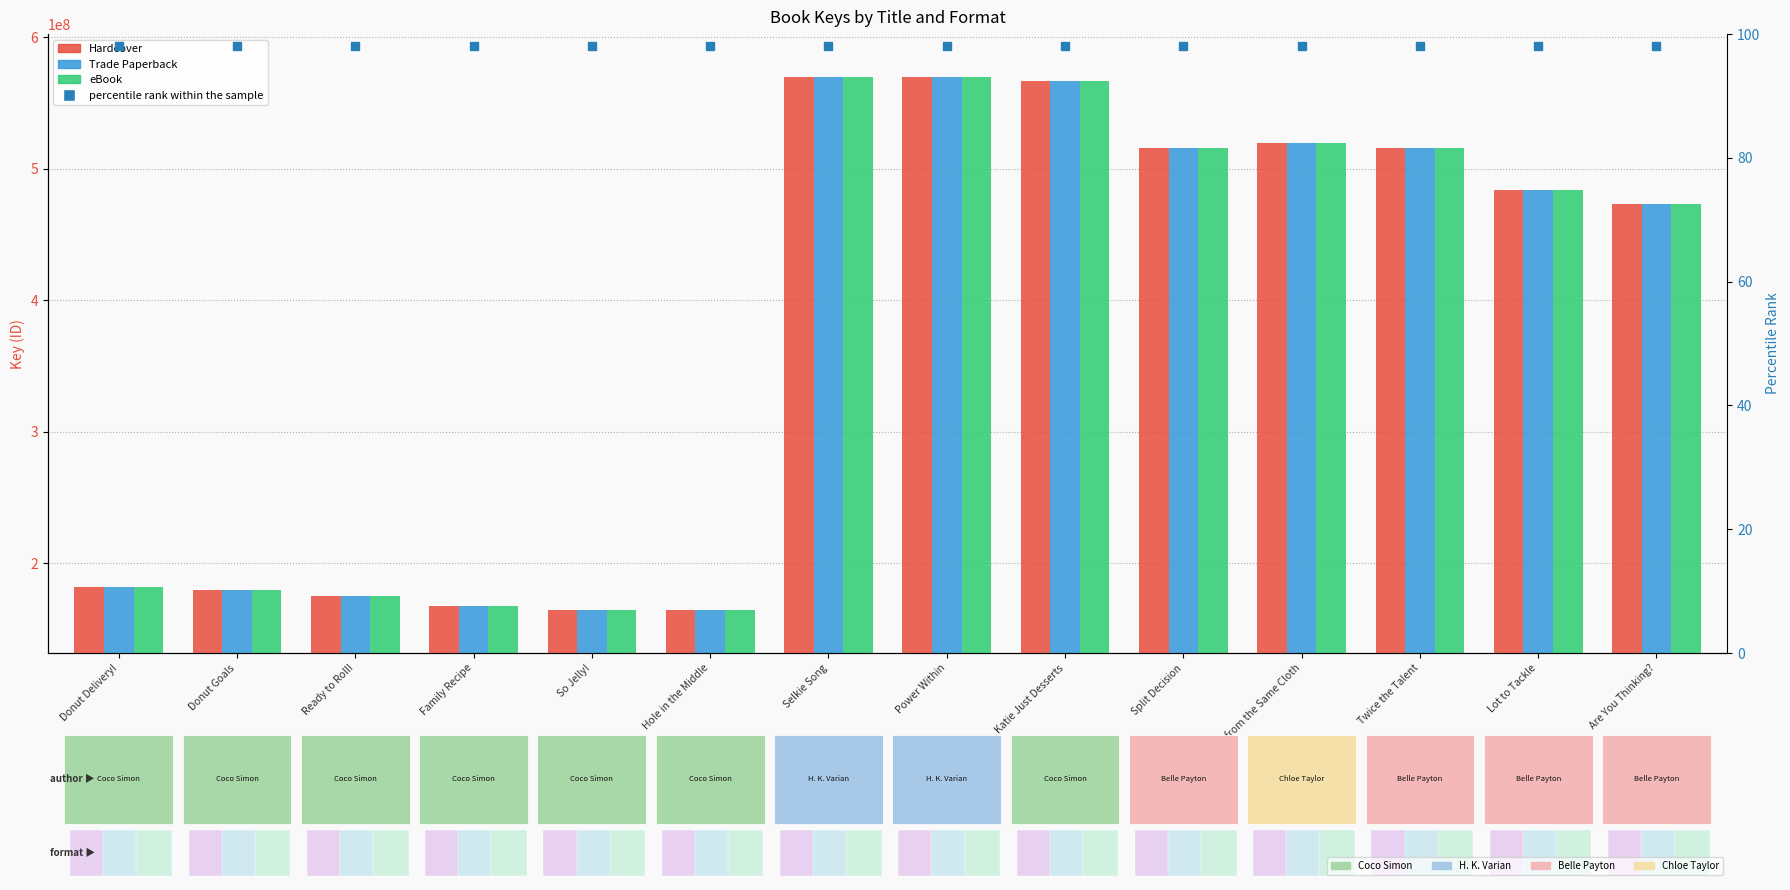

How many bars are there in total?

42